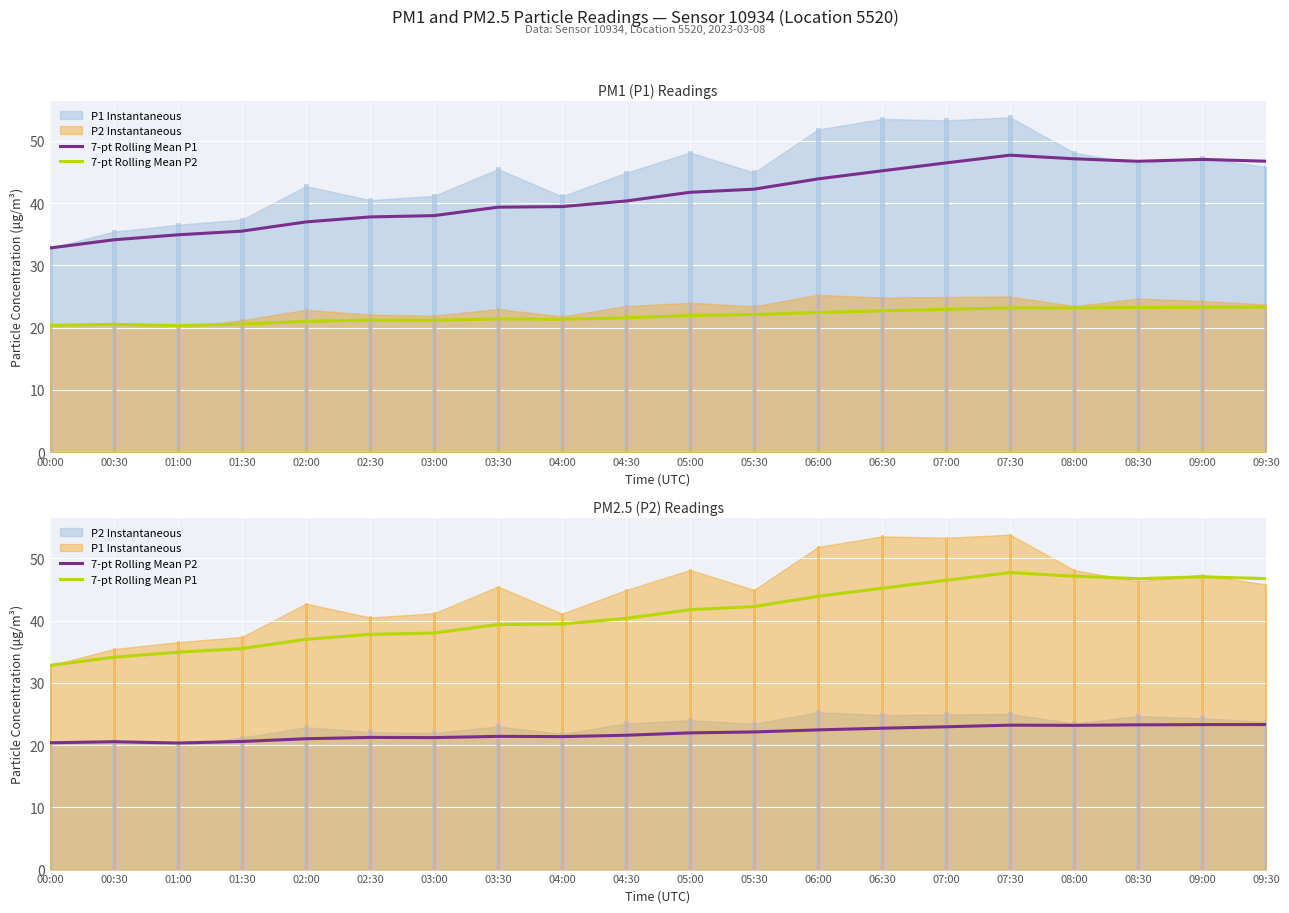

What is the average value of the 7-pt Rolling Mean P2 series?

21.9